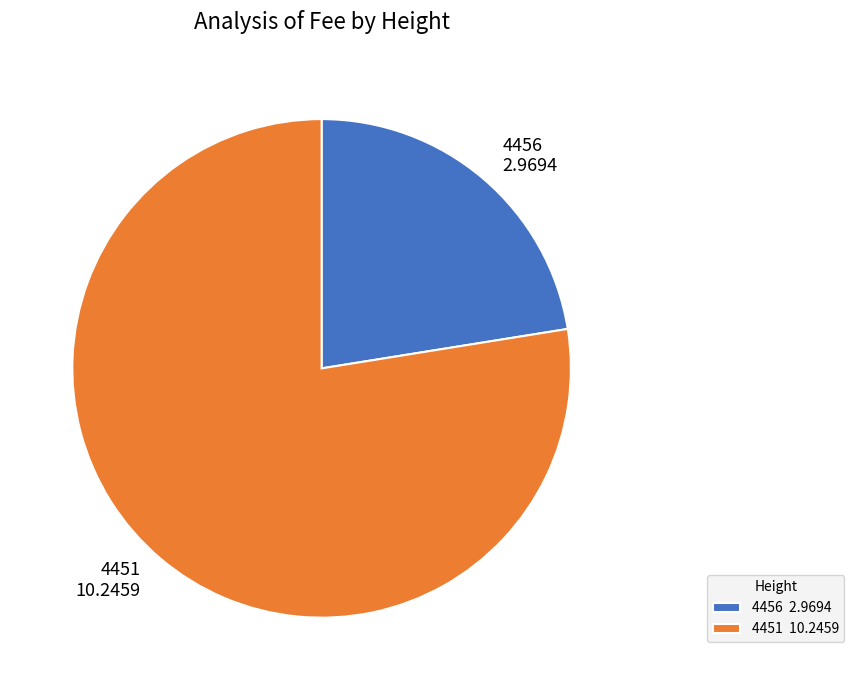

Is there a majority slice in this chart?

Yes